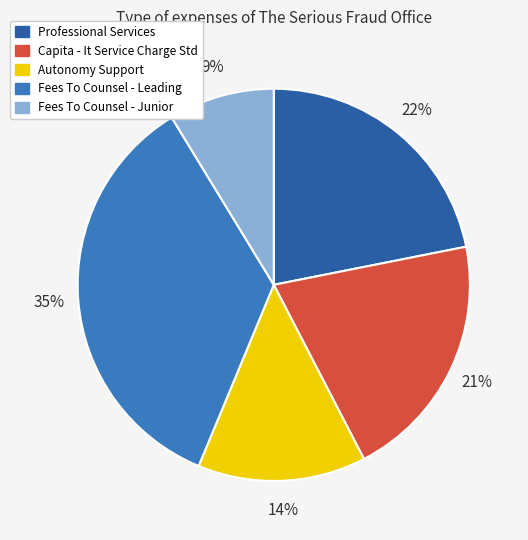

True or false: Professional Services accounts for 22% of the total.

True